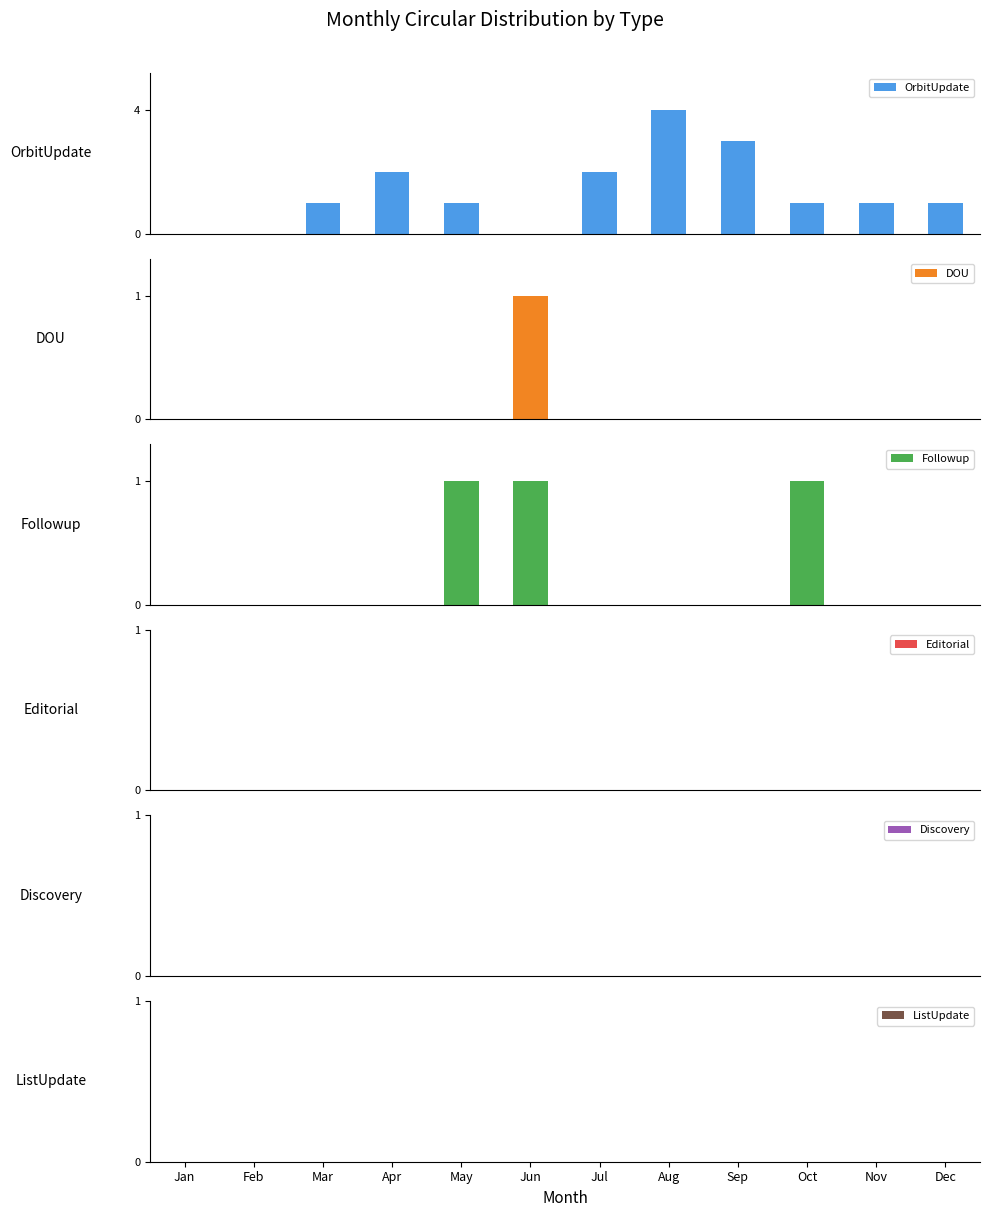

What is the maximum value for OrbitUpdate?

4